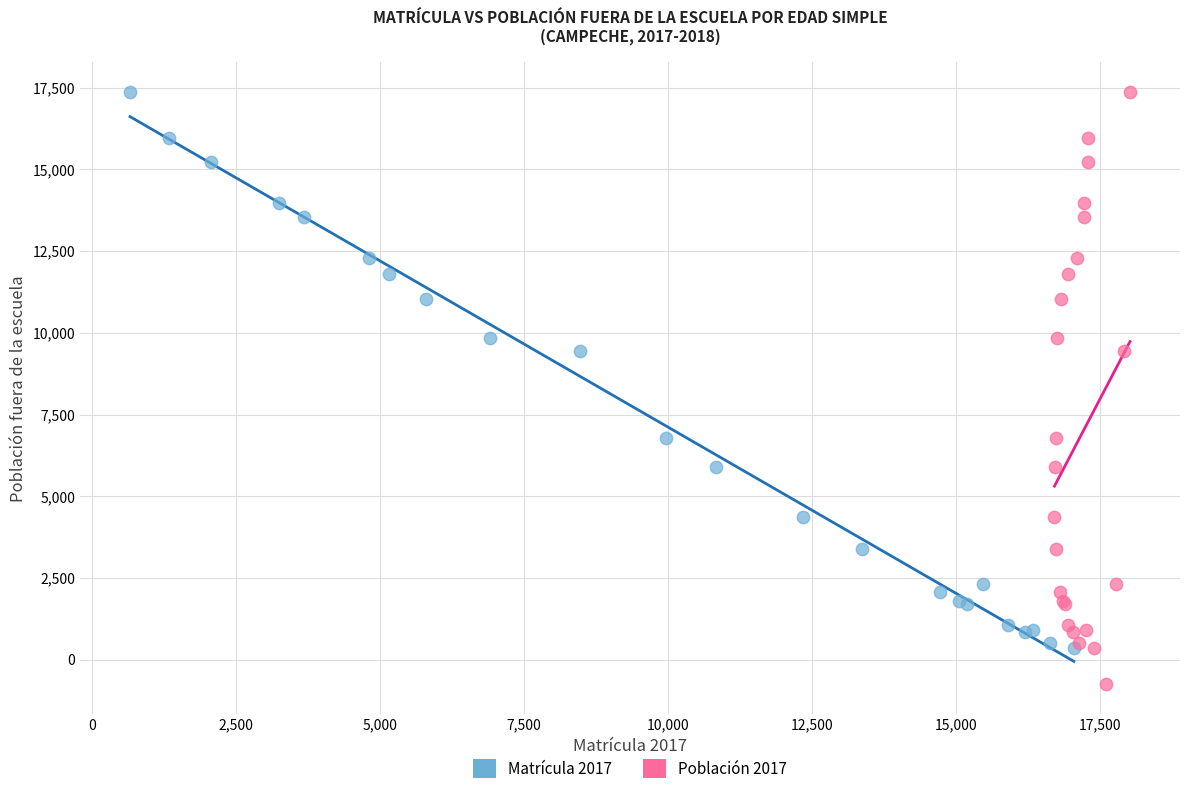

Which series has the widest spread of Y values?

Población 2017